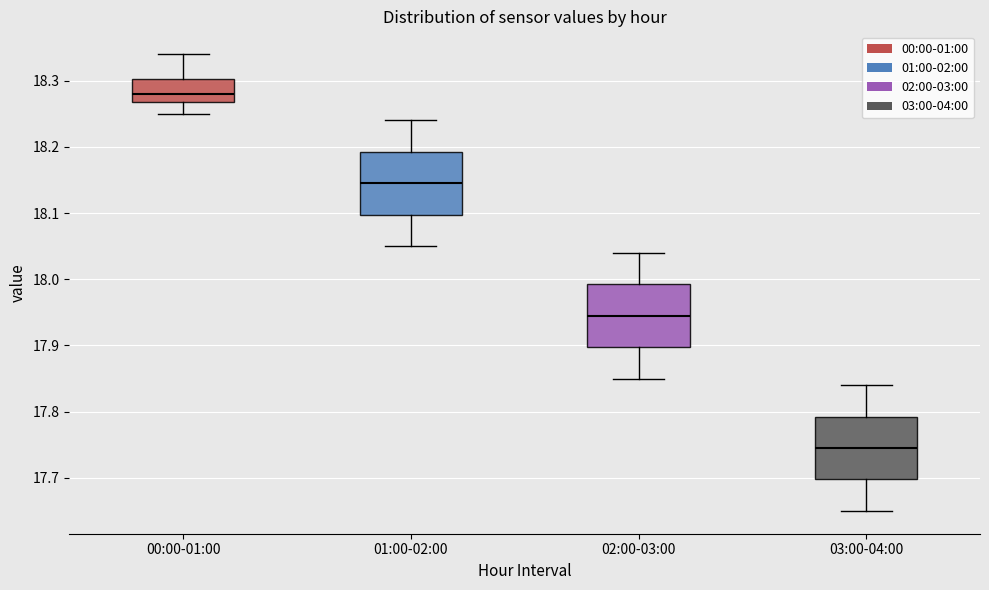

Reading left to right, read every box against the y-axis: the position of its median line, the range the box covers, and the ends of its whiskers. The values are not printed on the chart, so give them approximately, as read against the axis.

00:00-01:00: median 18.28, box 18.27 to 18.30, whiskers 18.25 to 18.34
01:00-02:00: median 18.15, box 18.10 to 18.19, whiskers 18.05 to 18.24
02:00-03:00: median 17.95, box 17.90 to 17.99, whiskers 17.85 to 18.04
03:00-04:00: median 17.75, box 17.70 to 17.79, whiskers 17.65 to 17.84